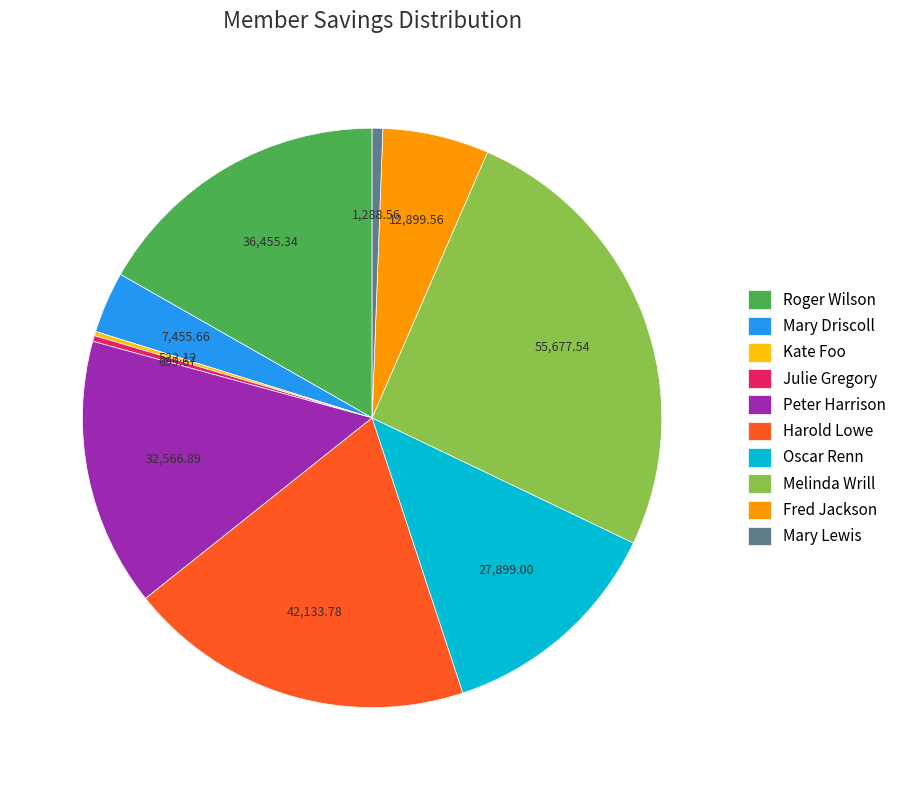

What is the largest slice in the pie chart?

Melinda Wrill